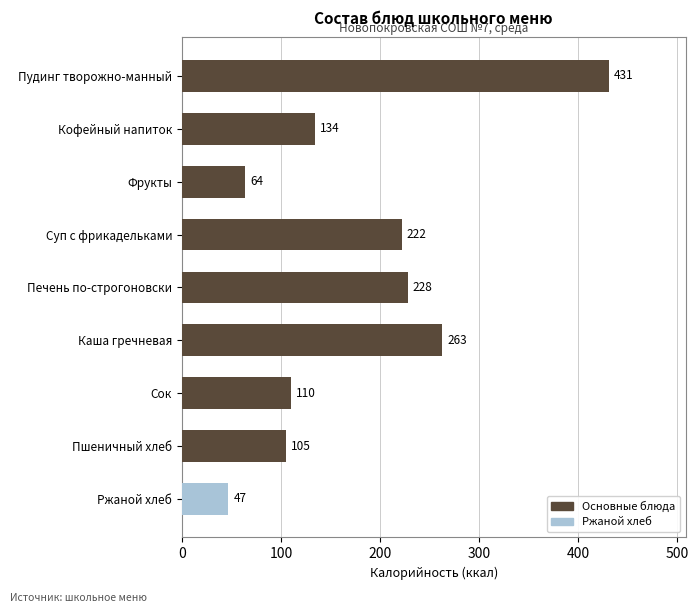

What is the greatest value displayed?

431